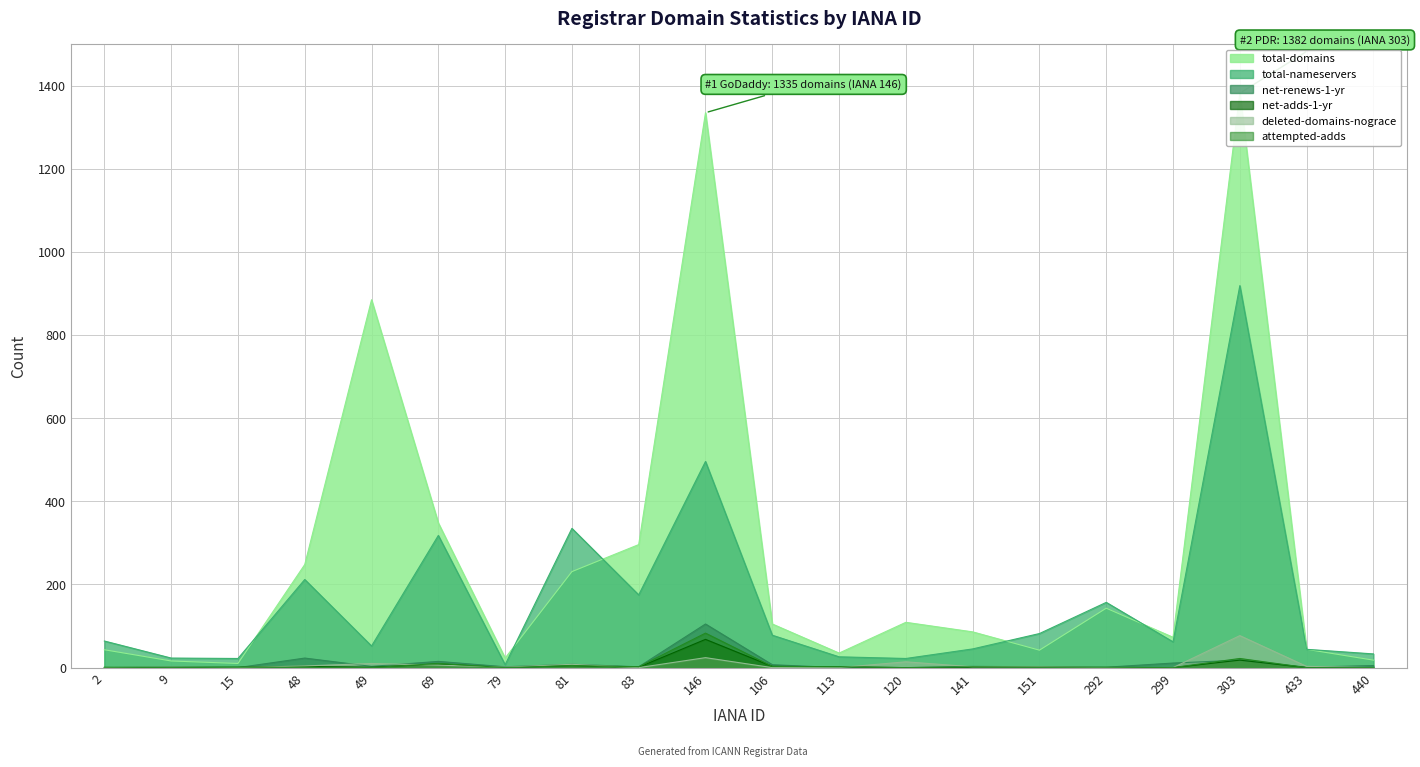

Which series has the widest spread of values?

total-domains